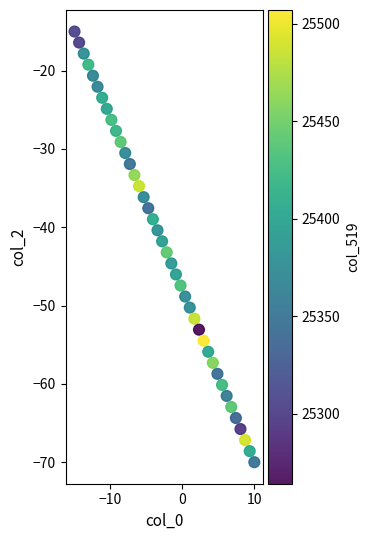

What is the range of Y values (max minus min)?

55.0